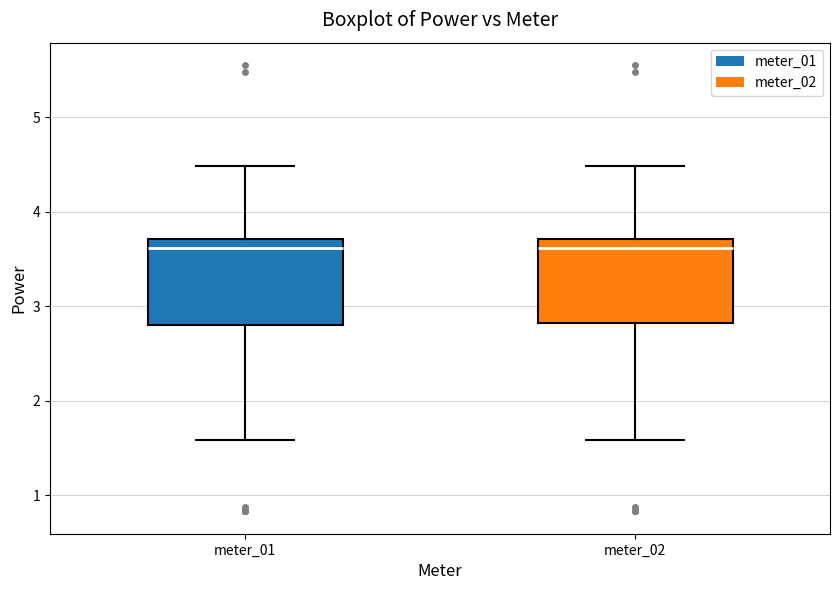

Reading left to right, transcribe this box plot: for each box, give where its median line is, the range the box spans, and where its two whiskers end, as read against the y-axis. The values are not printed on the chart, so give them approximately, as read against the axis.

meter_01: median 3.6, box 2.8 to 3.7, whiskers 1.6 to 4.5
meter_02: median 3.6, box 2.8 to 3.7, whiskers 1.6 to 4.5